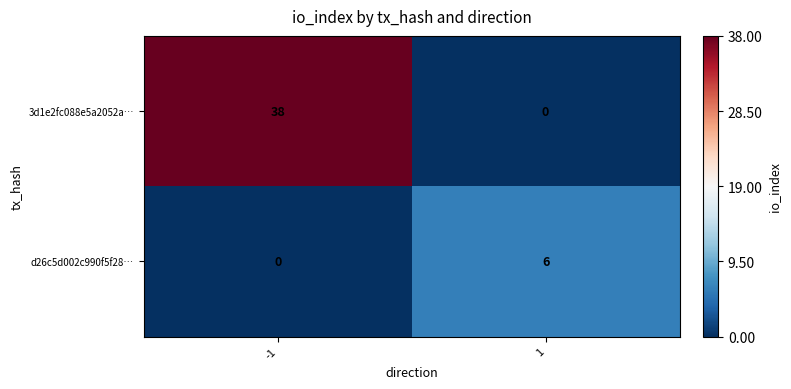

What is the sum of all 3d1e2fc088e5a2052a… values?

38